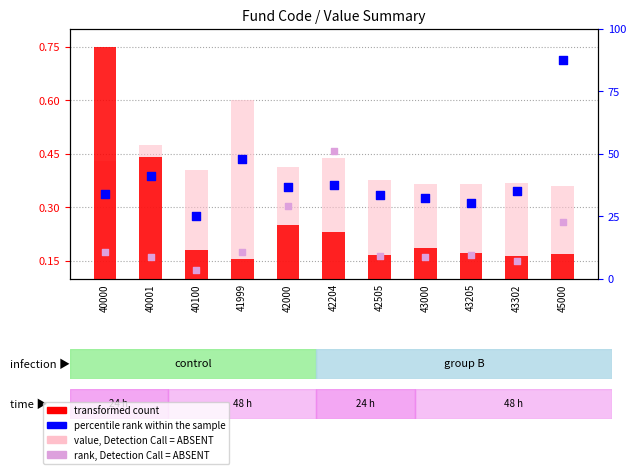

What is the total value across all series at 42000?

659.9